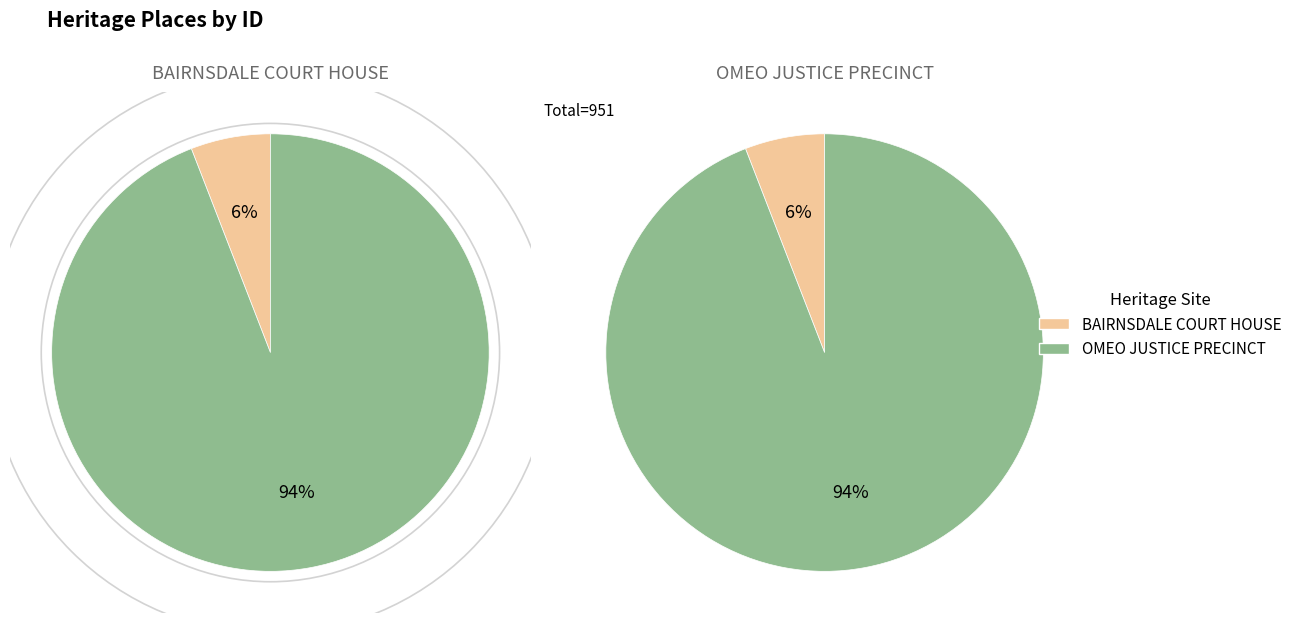

Rank the categories by value from lowest to highest.

BAIRNSDALE COURT HOUSE, OMEO JUSTICE PRECINCT